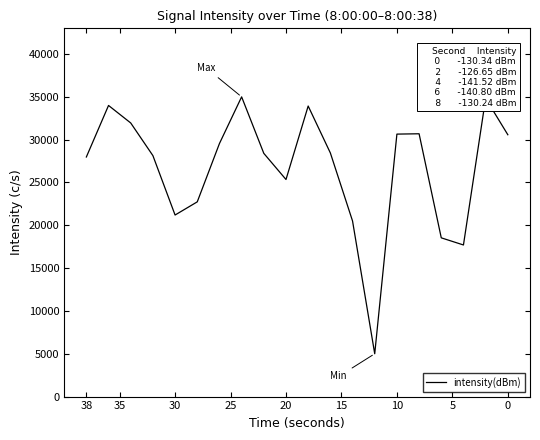

Reading left to right, transcribe all the data shown in this chart.

30576.1	34820.1	17703.1	18536.8	30688.0	30649.3	5000.0	20504.8	28449.1	33927.6	25347.9	28401.0	35000.0	29547.0	22738.9	21201.0	28137.9	31949.6	33993.7	27976.2